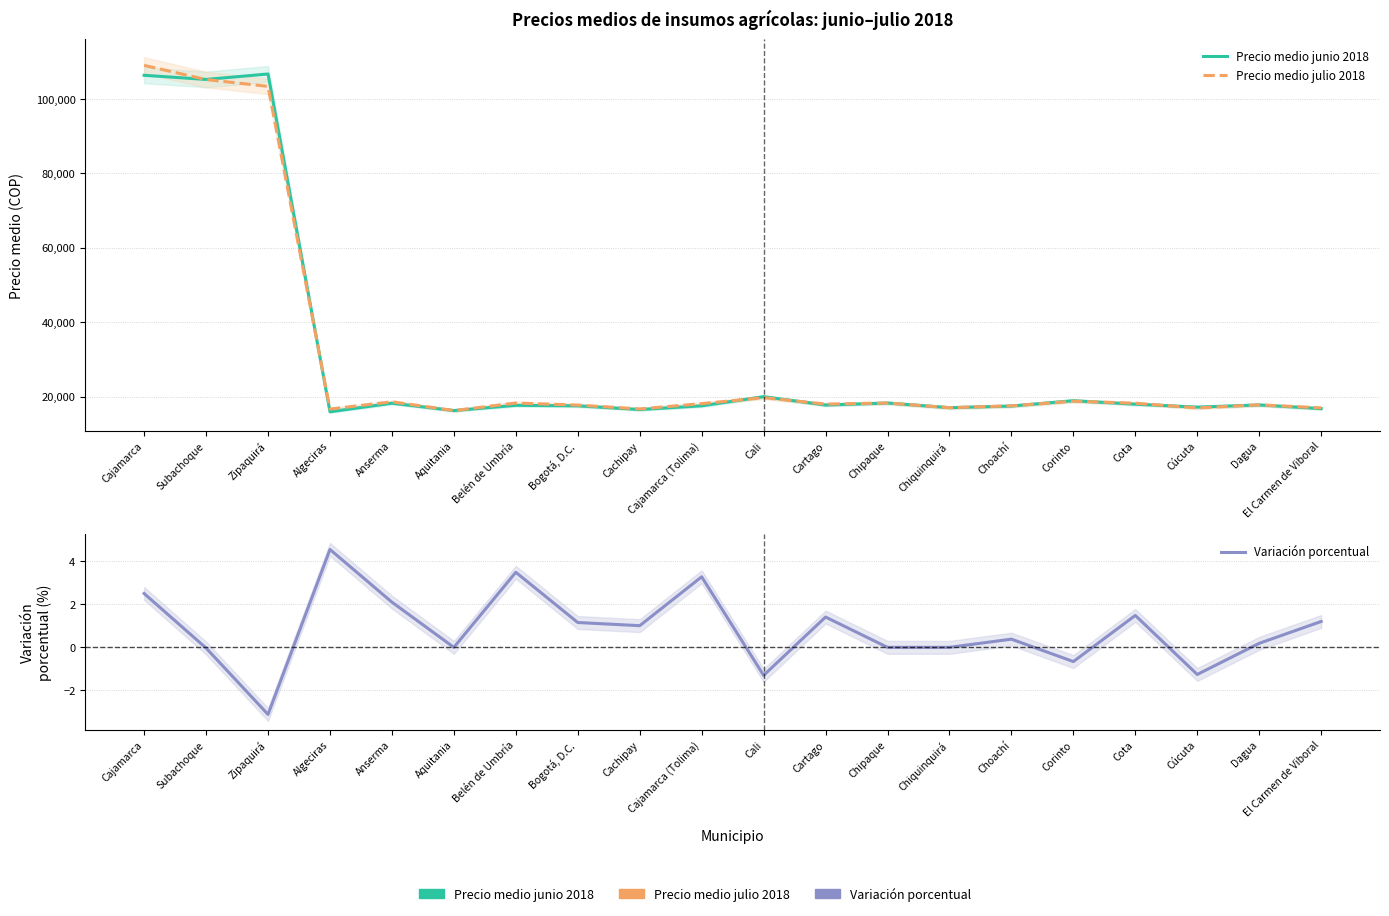

The Precio medio junio 2018 series shows 106688.0 at Zipaquirá. True or false?

True